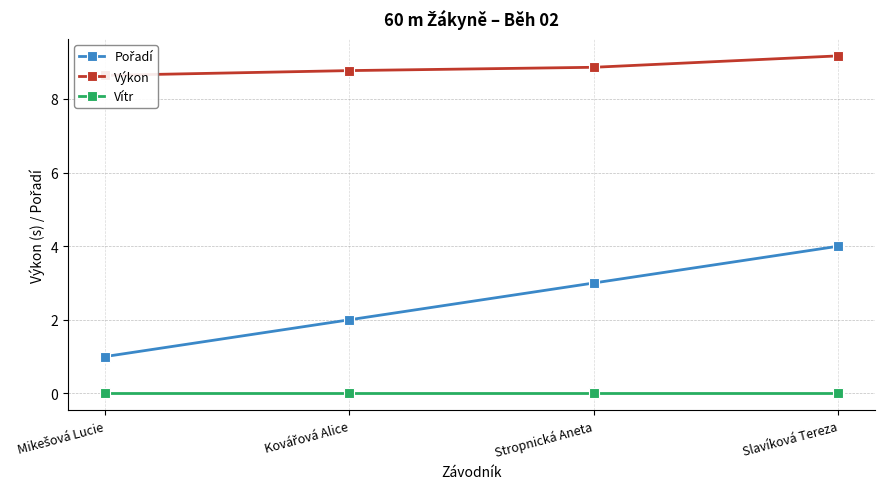

Is the value of Vítr at Mikešová Lucie greater than the value of Výkon at Mikešová Lucie?

No